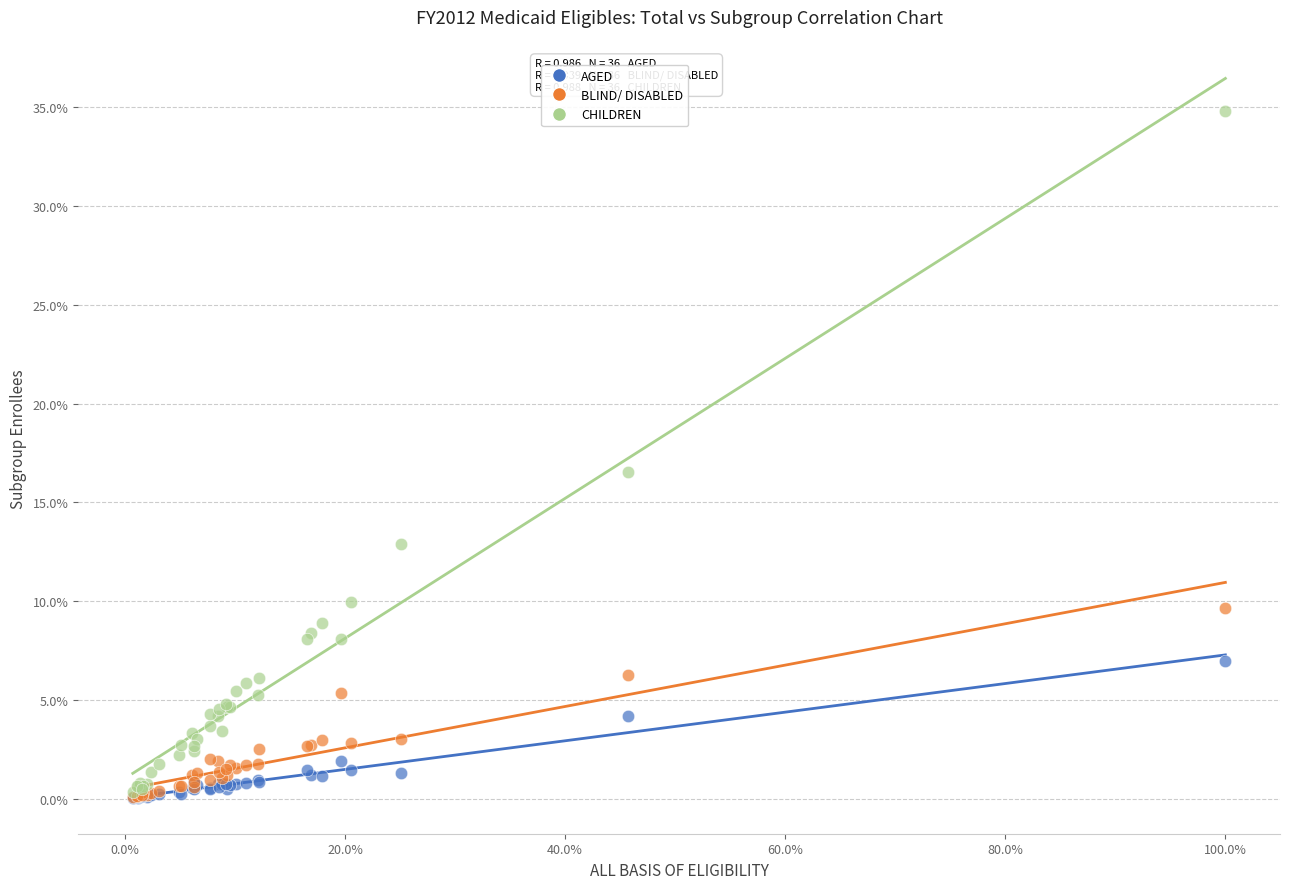

In the CHILDREN series, what Y value is closest to 17?

16.6